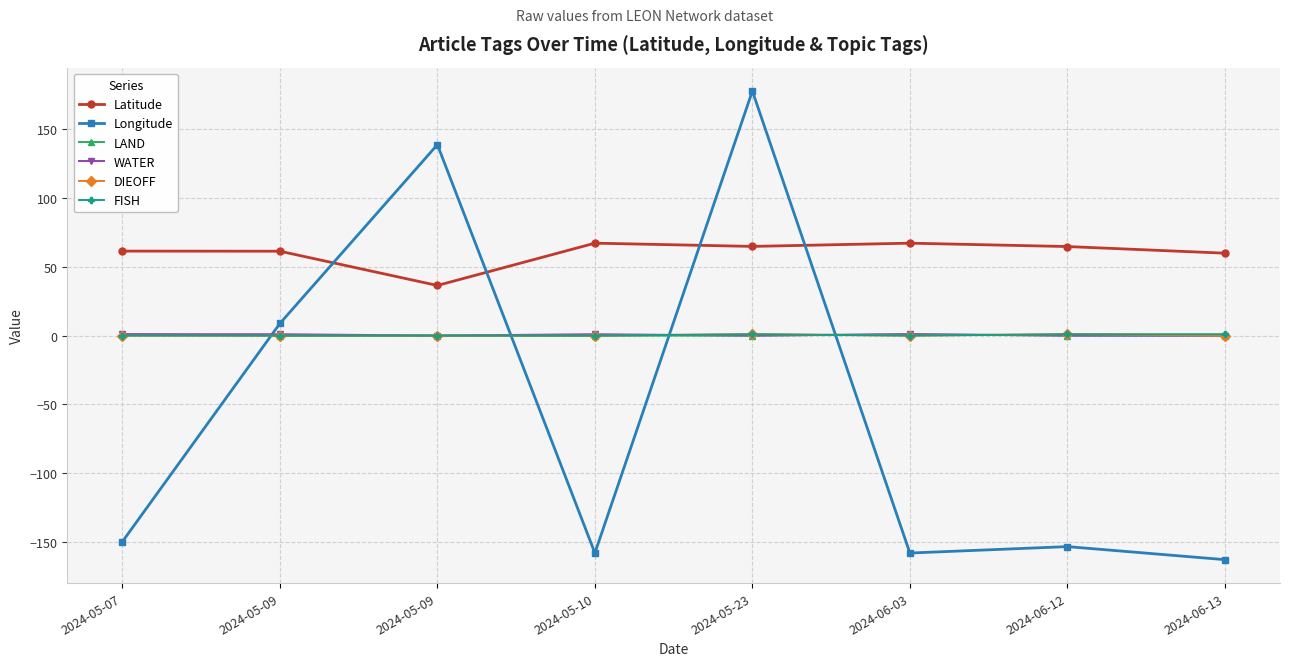

How many interior local peaks does the Longitude series have?

3